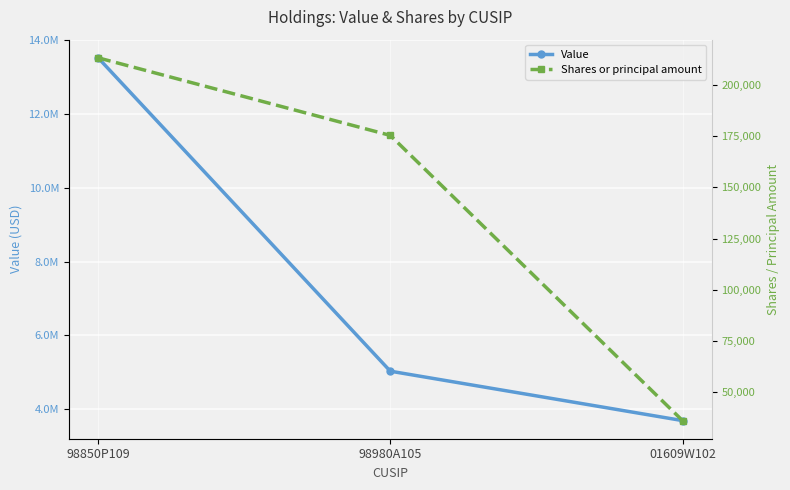

List the series in order of their overall mean, highest first.

Value, Shares or principal amount